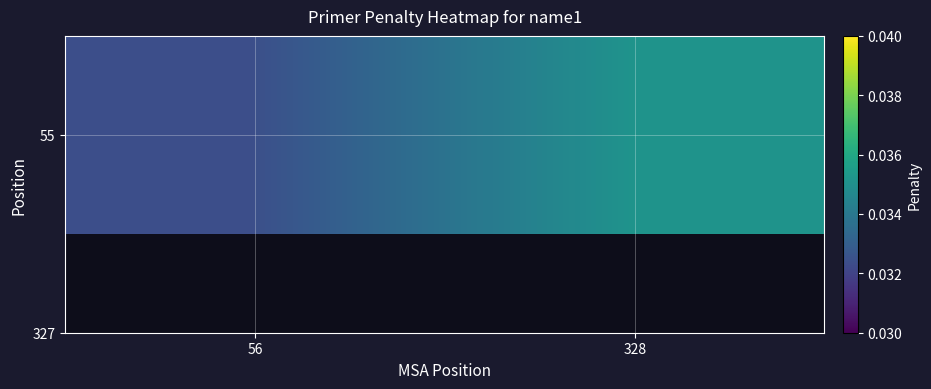

Between 328 and 56, which is larger?

328